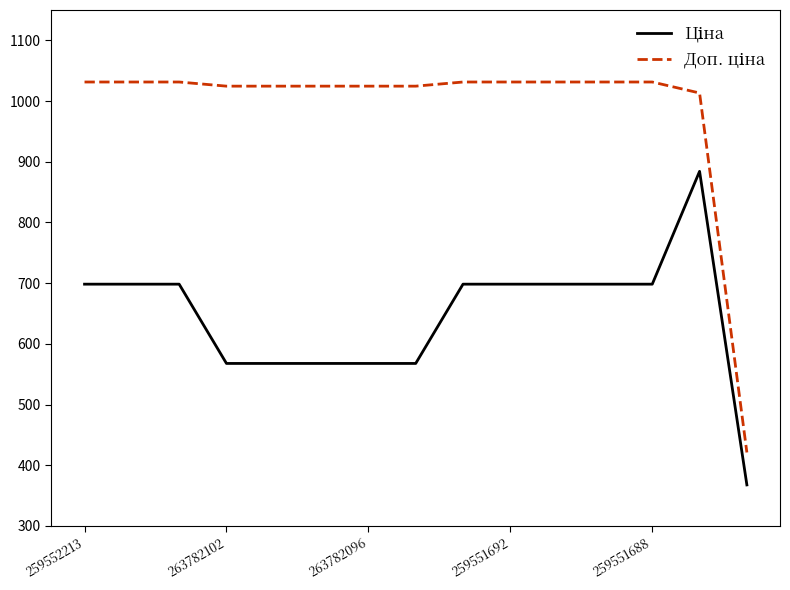

Does the chart display data point markers on the line(s)?

No